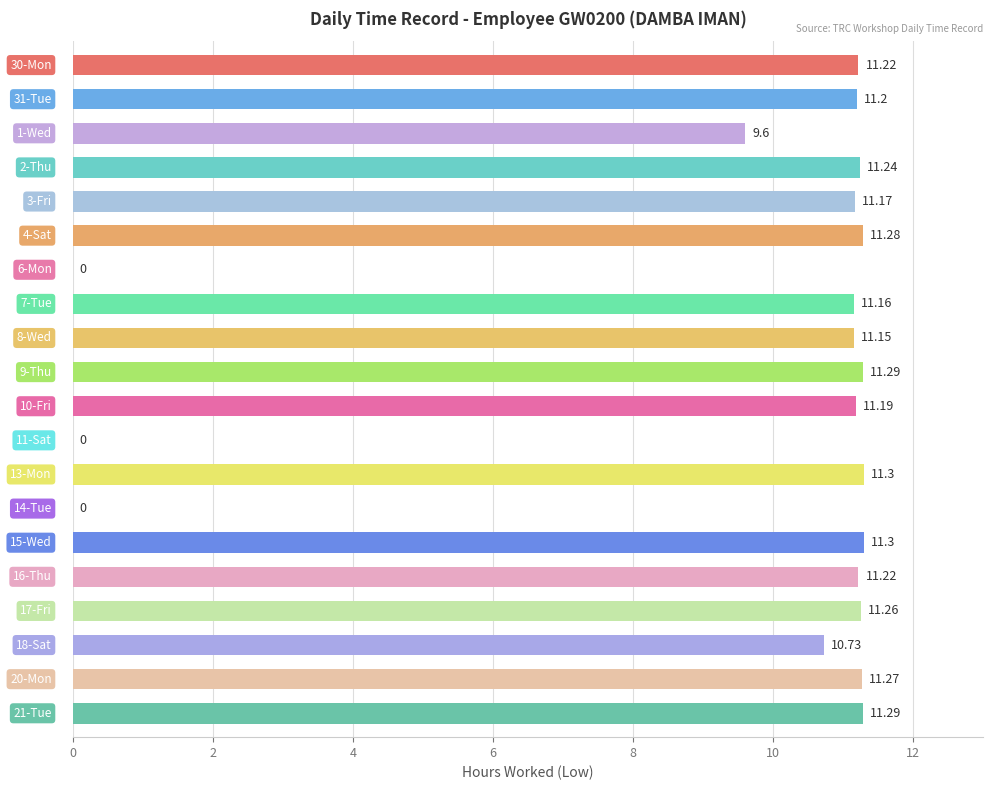

What is the difference between the second highest and minimum values?

11.3